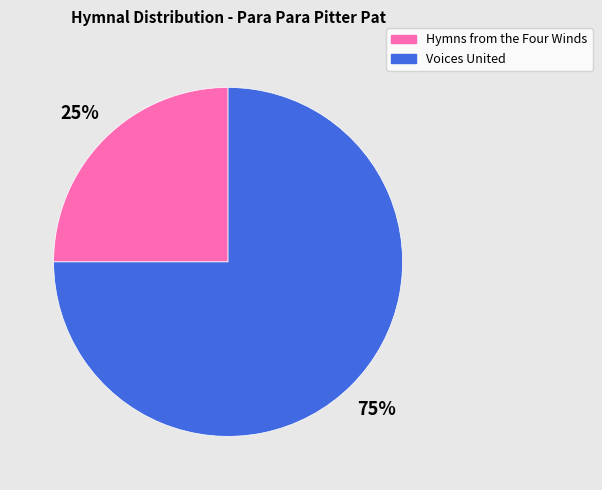

Is Voices United the majority of the pie?

Yes